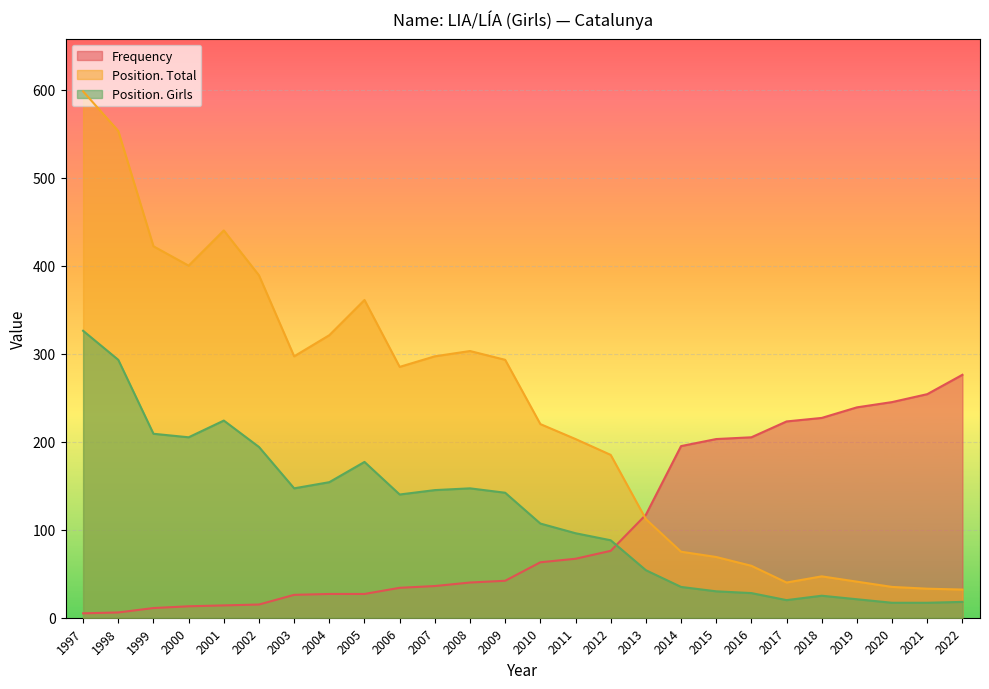

Reading right to left, what are all the values shown in this chart?

Frequency: 276	254	245	239	227	223	205	203	195	117	76	67	63	42	40	36	34	27	27	26	15	14	13	11	6	5
Position. Total: 32	33	35	41	47	40	59	69	75	112	185	203	220	293	303	297	285	361	321	297	389	440	400	422	553	598
Position. Girls: 18	17	17	21	25	20	28	30	35	54	88	96	107	142	147	145	140	177	154	147	194	224	205	209	293	326